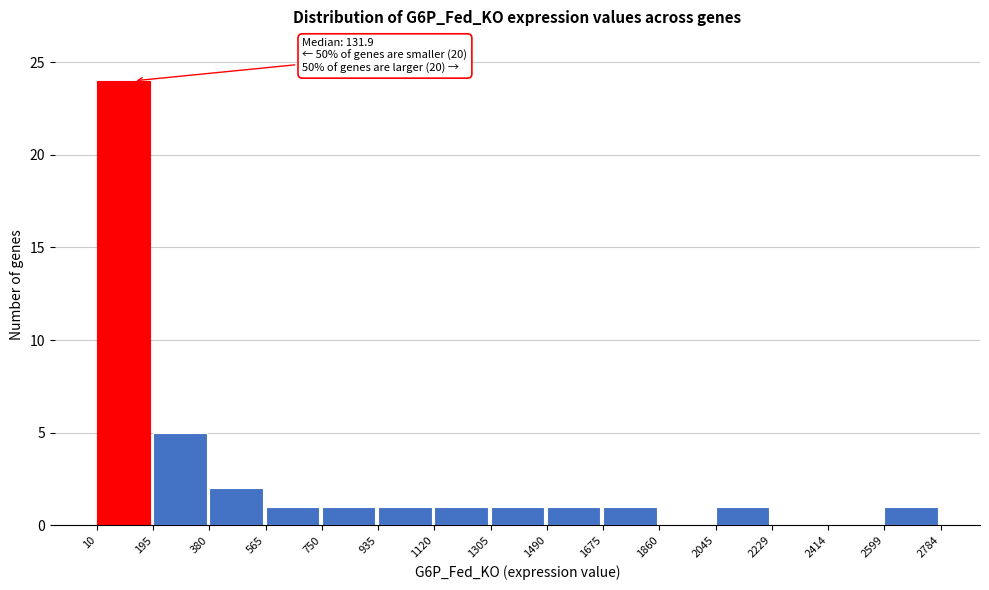

Over which range of the x-axis is the bar tallest?

10 to 195